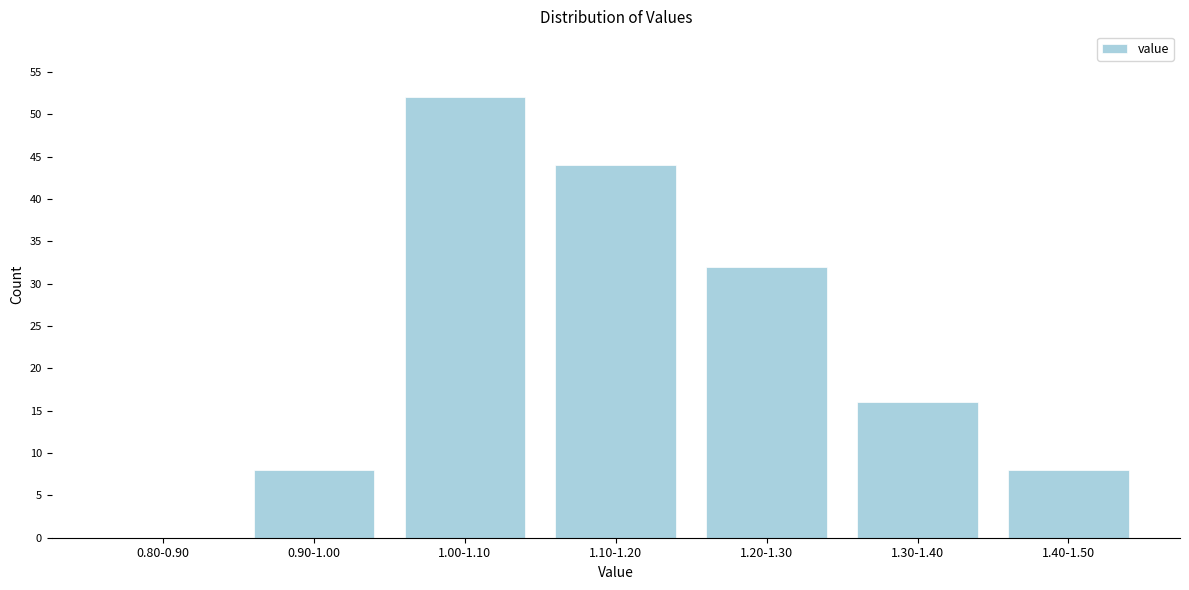

Reading left to right, extract all data points from this chart.

0.80-0.90=0	0.90-1.00=8	1.00-1.10=52	1.10-1.20=44	1.20-1.30=32	1.30-1.40=16	1.40-1.50=8